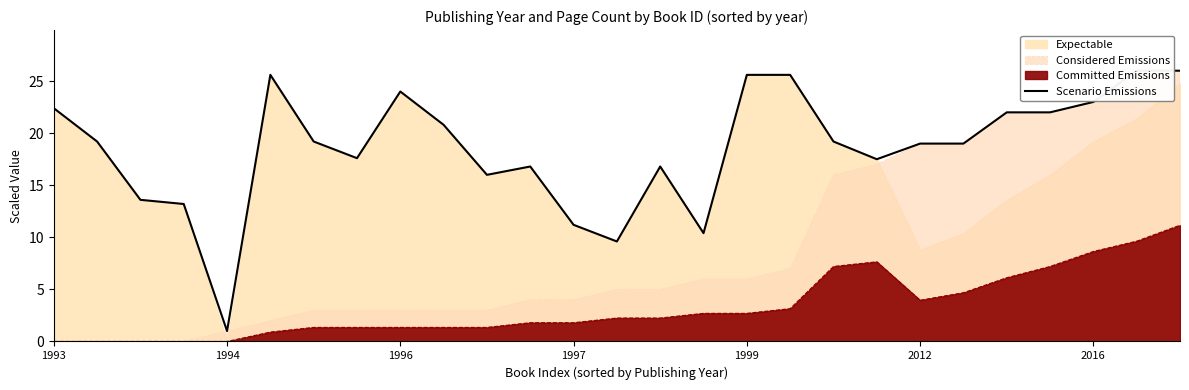

Read the value at 15.

10.4